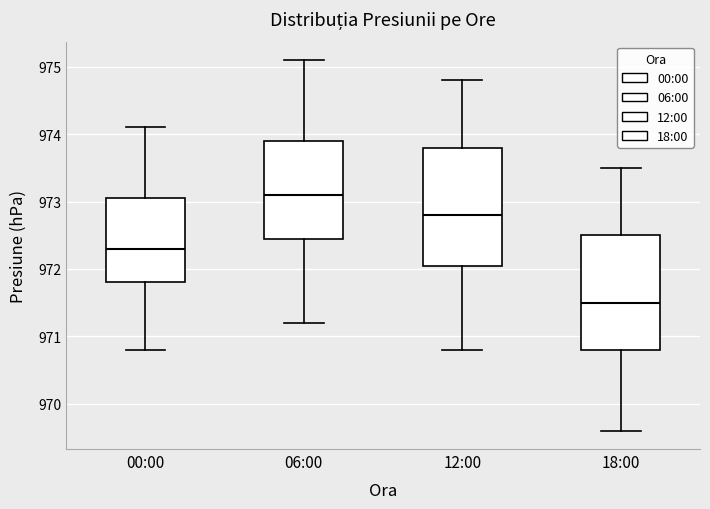

Where is the upper edge of the box for 18:00 on the y-axis? The values are not printed on the chart, so give them approximately, as read against the axis.

972.5